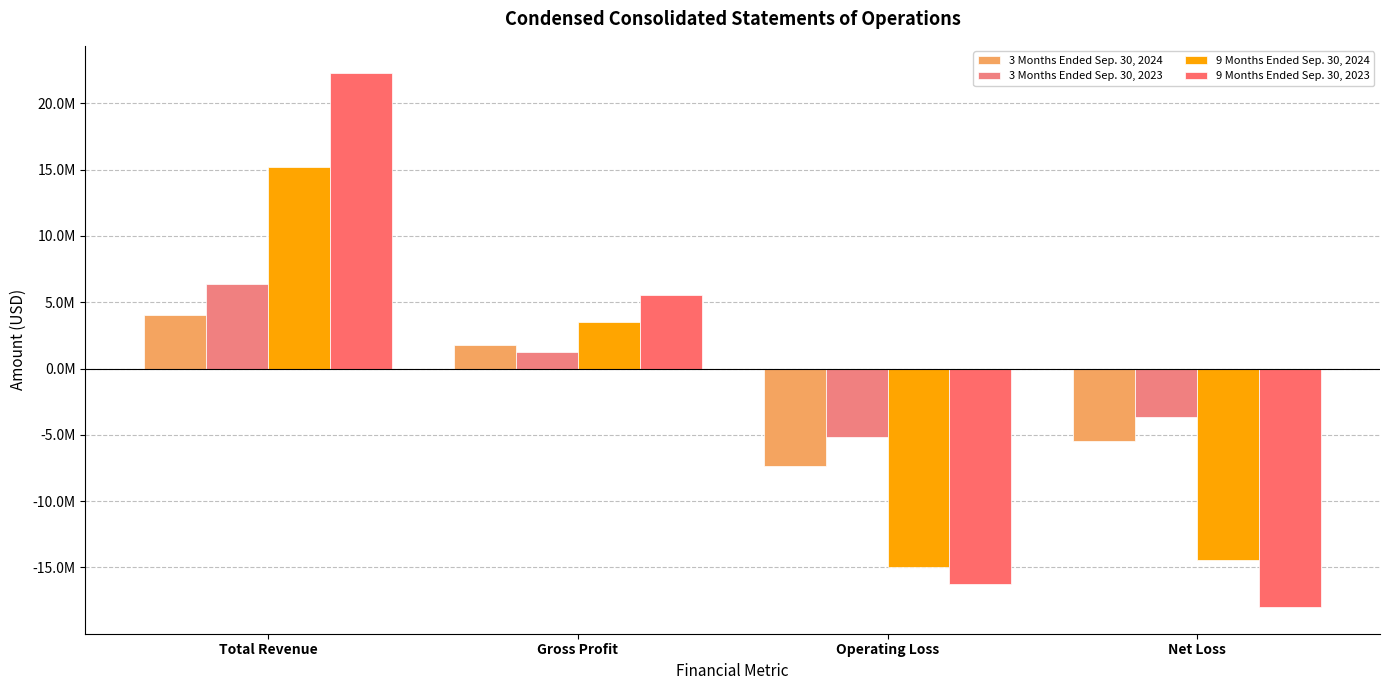

Are the bars grouped side by side (vs. stacked)?

Yes